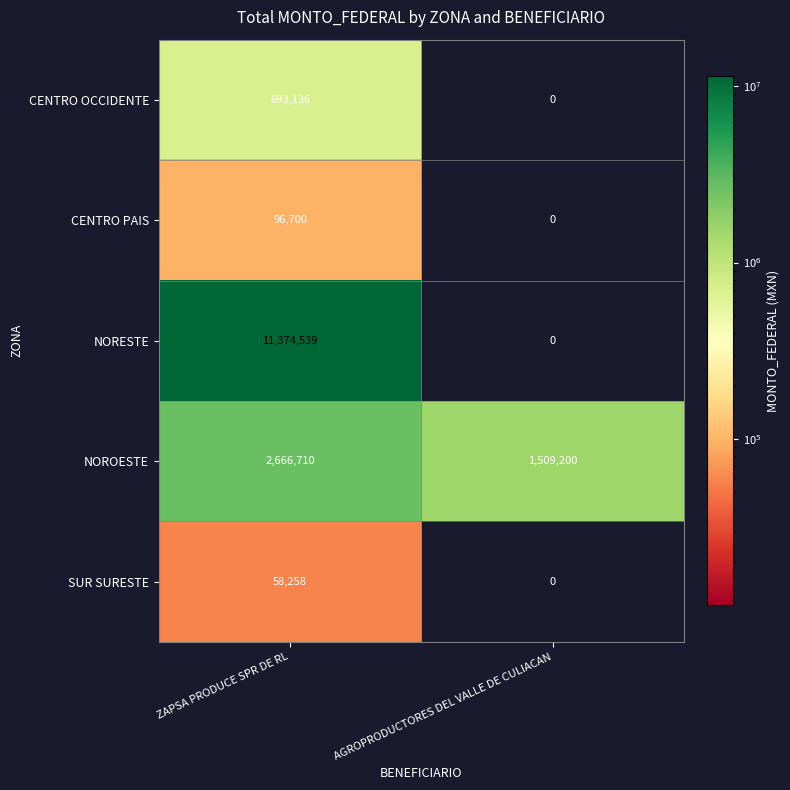

The CENTRO PAIS series shows 0 at AGROPRODUCTORES DEL VALLE DE CULIACAN. True or false?

True